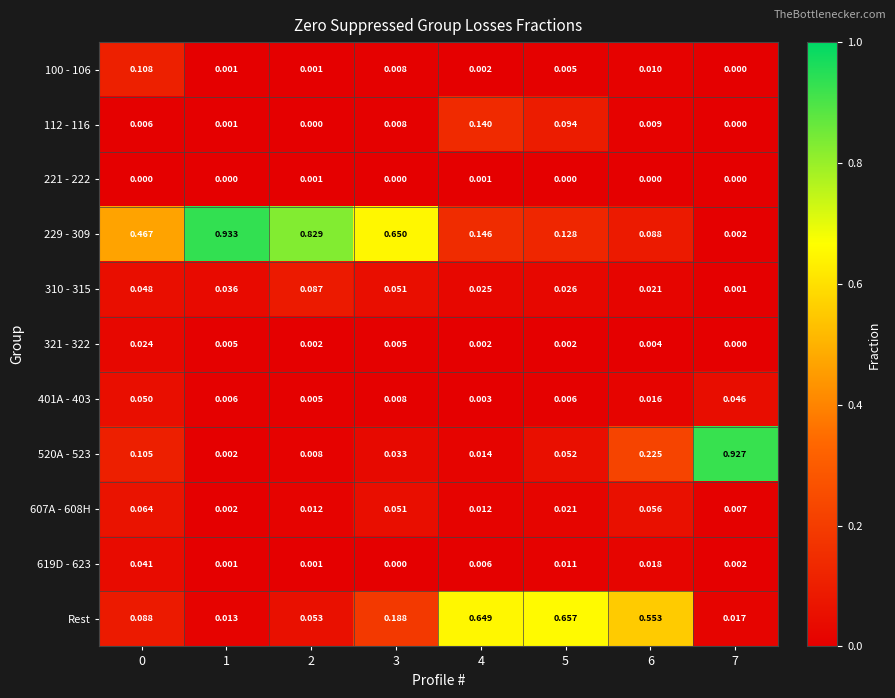

Is the value of 520A - 523 at 6 greater than the value of 401A - 403 at 0?

Yes